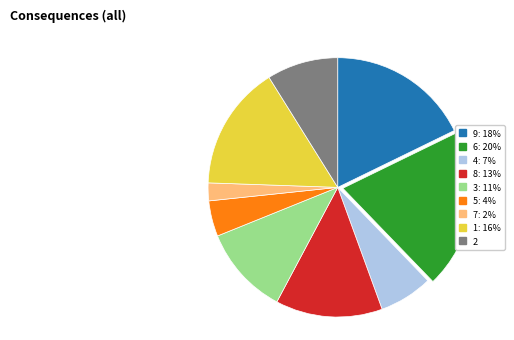

Count the number of slices in the pie.

9